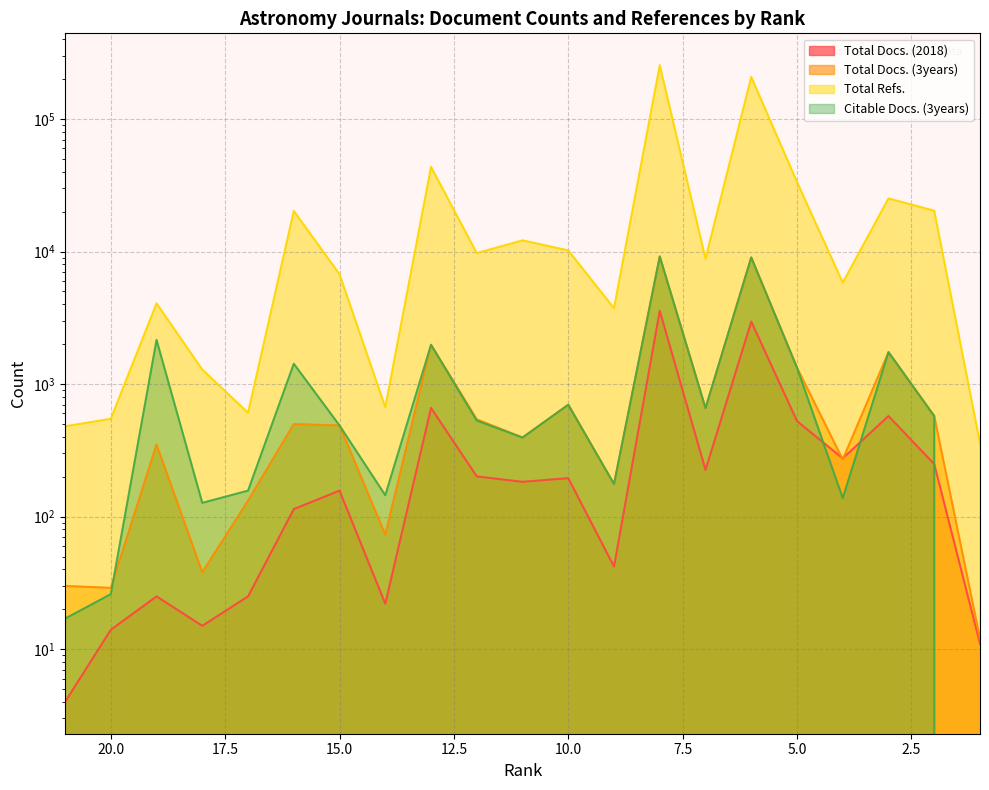

How many interior local valleys does the Total Docs. (3years) series have?

7